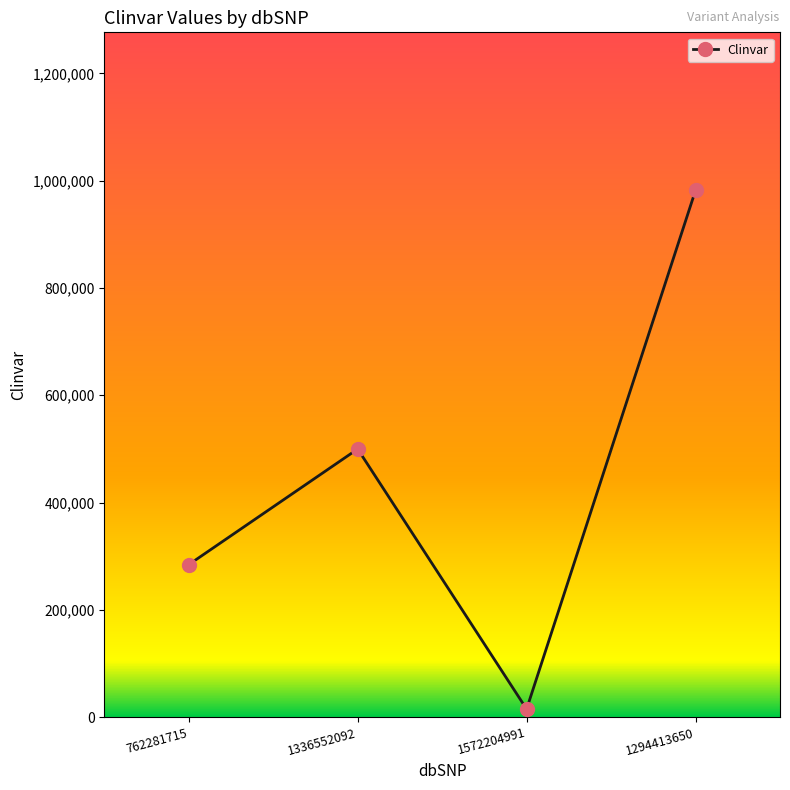

List the labels in order of value, largest first.

1294413650, 1336552092, 762281715, 1572204991